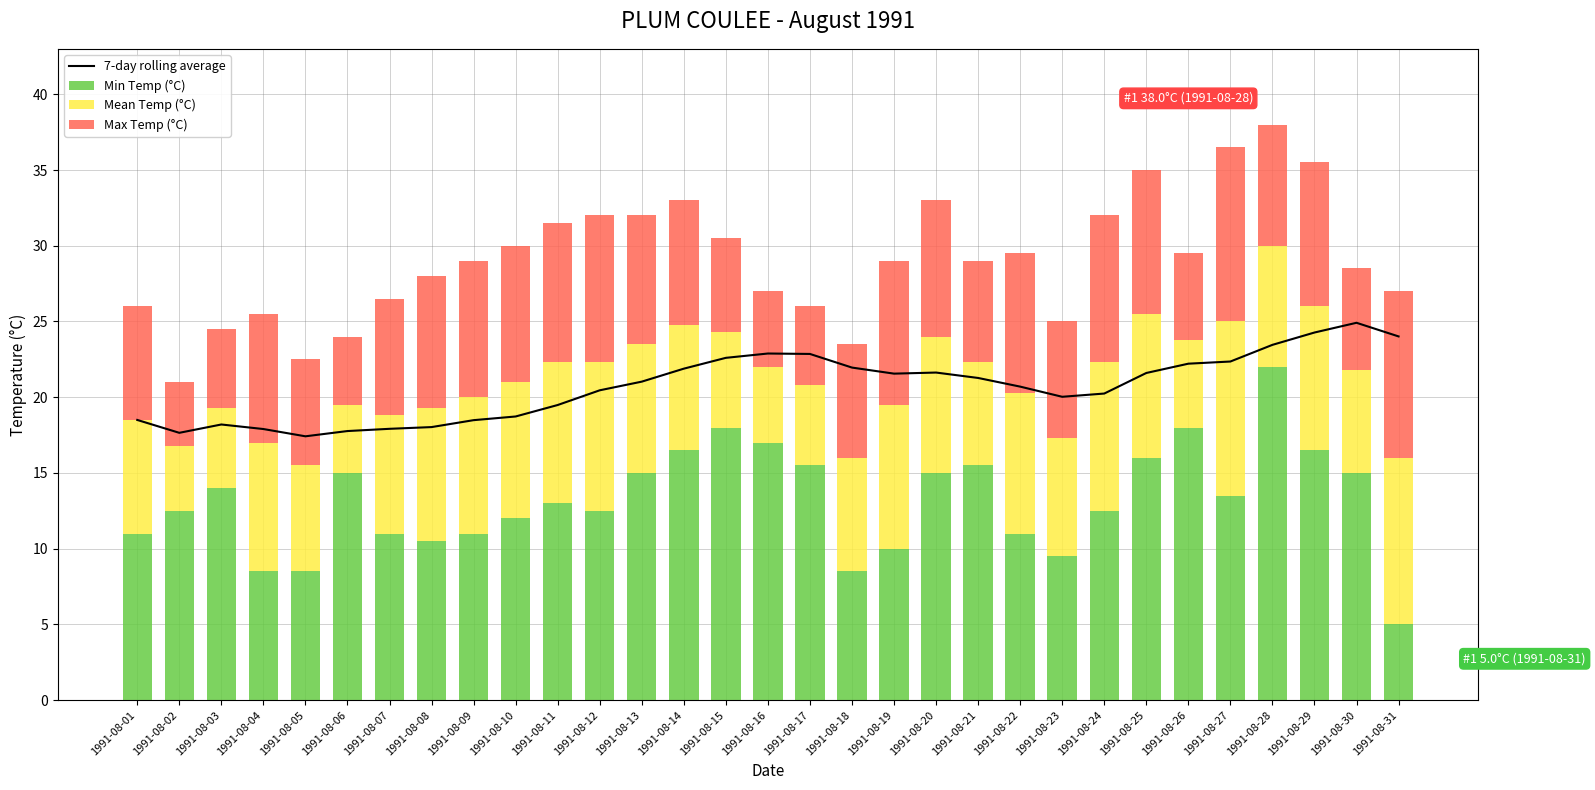

How many series are shown in this chart?

4